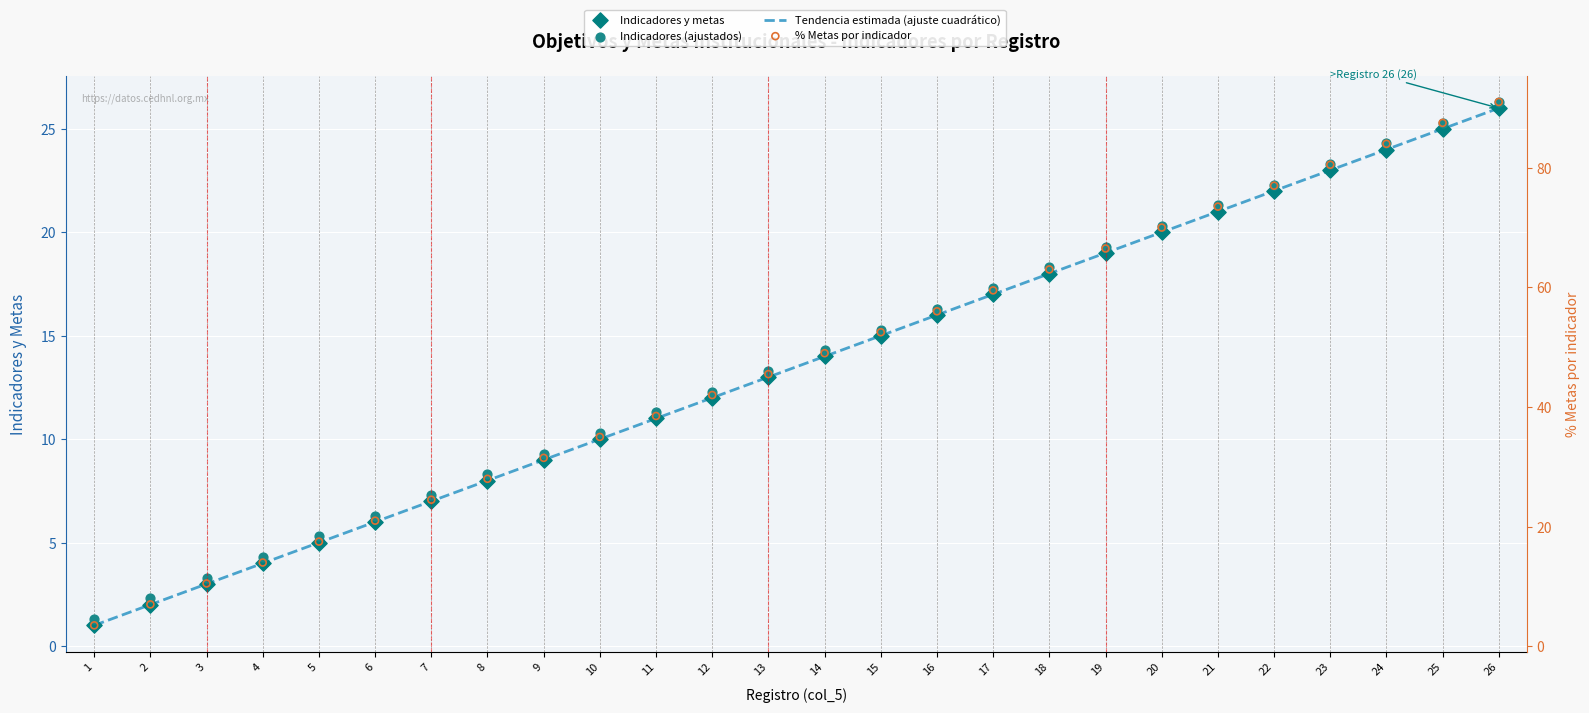

Between 1 and 2, which is larger?

2